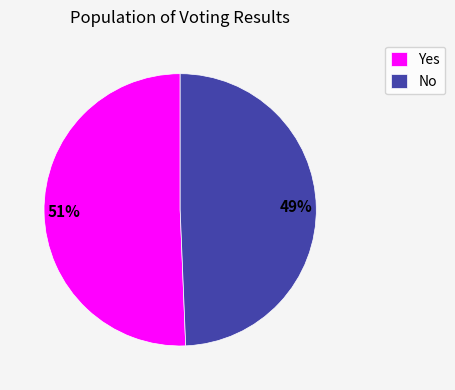

Rank the categories by value from highest to lowest.

Yes, No